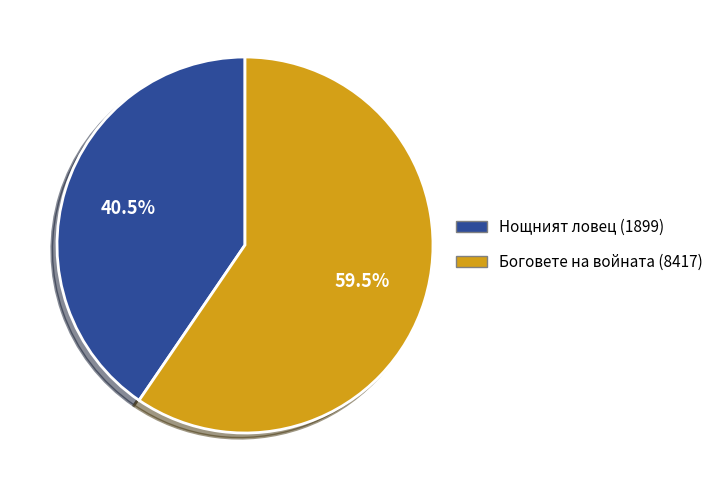

Approximately how many times larger is the value at Нощният ловец (1899) compared to Боговете на войната (8417)?

0.7